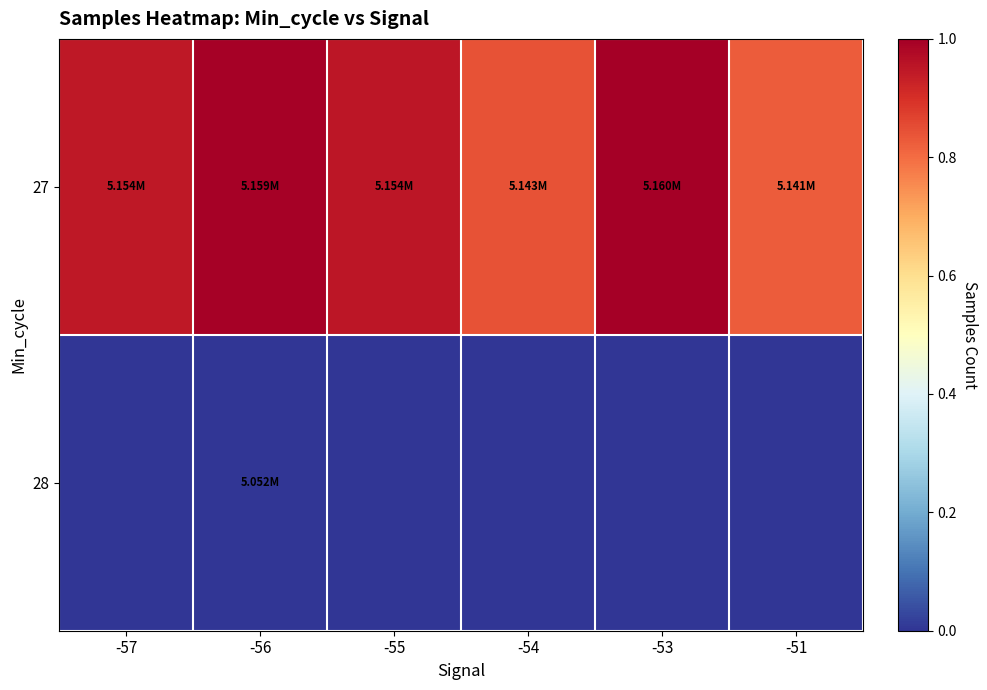

How many distinct data groups are displayed?

2